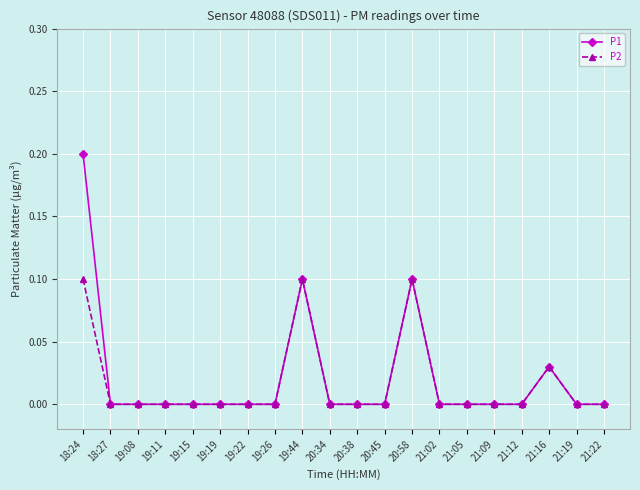

List the series in order of their overall mean, lowest first.

P2, P1